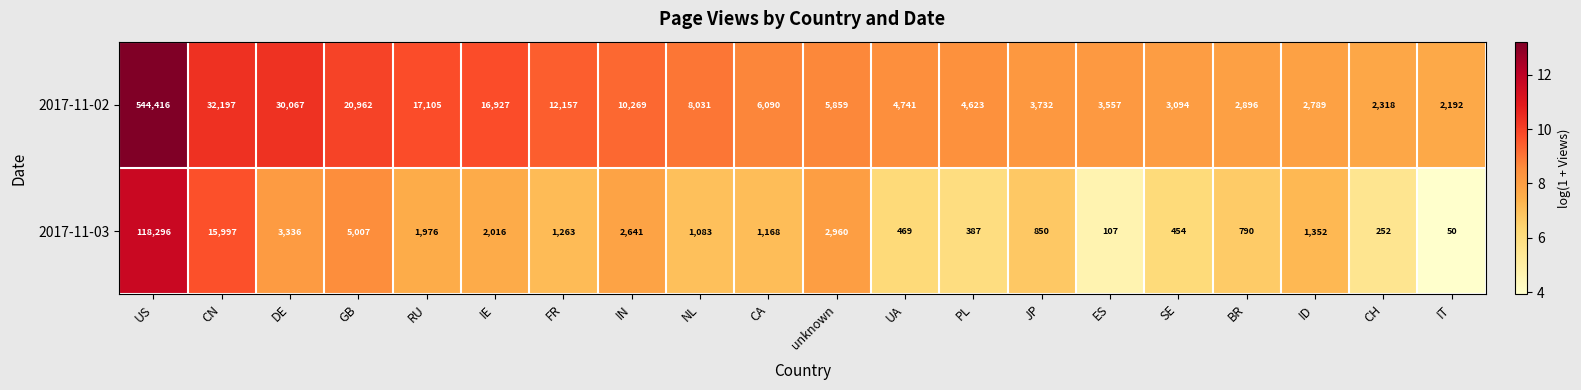

Which category has the lowest value across all series?

IT